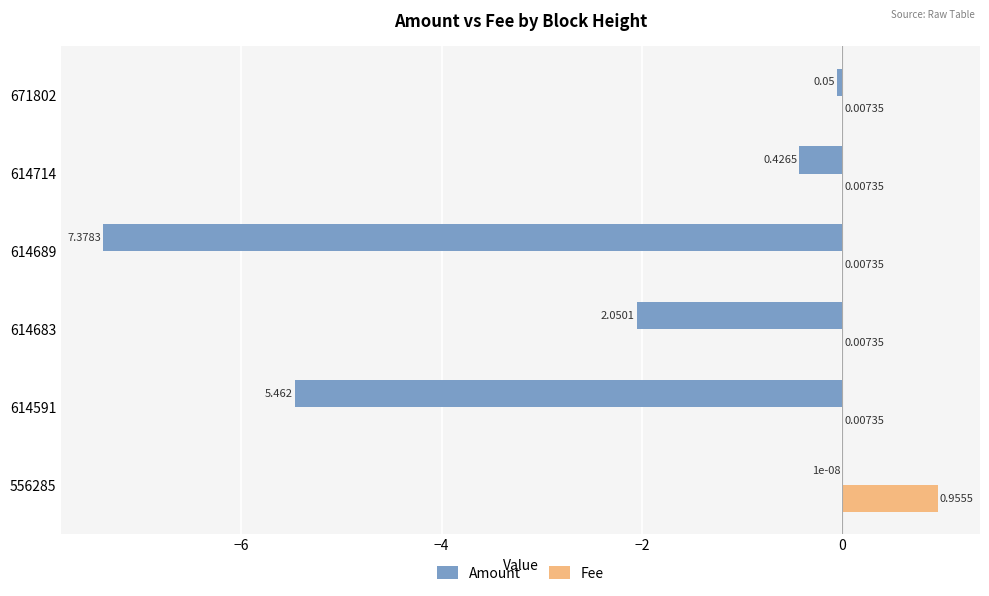

Is the value of Amount at 614714 greater than the value of Fee at 556285?

No